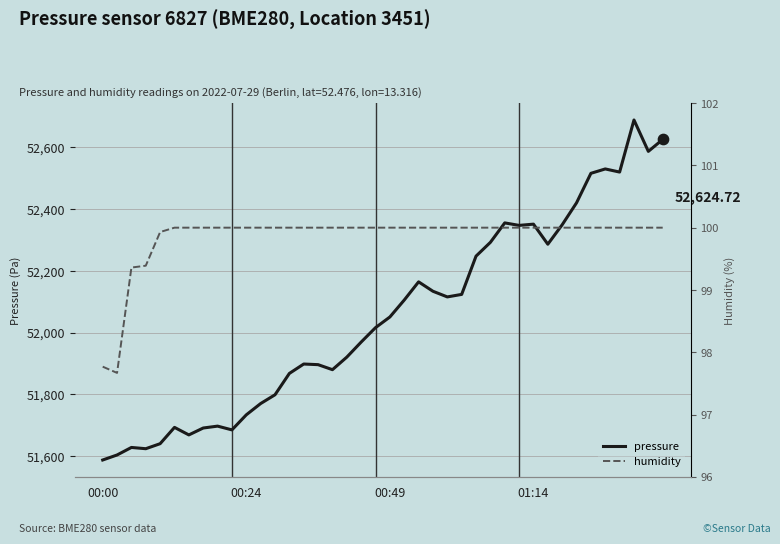

Which series has the largest total across all categories?

pressure